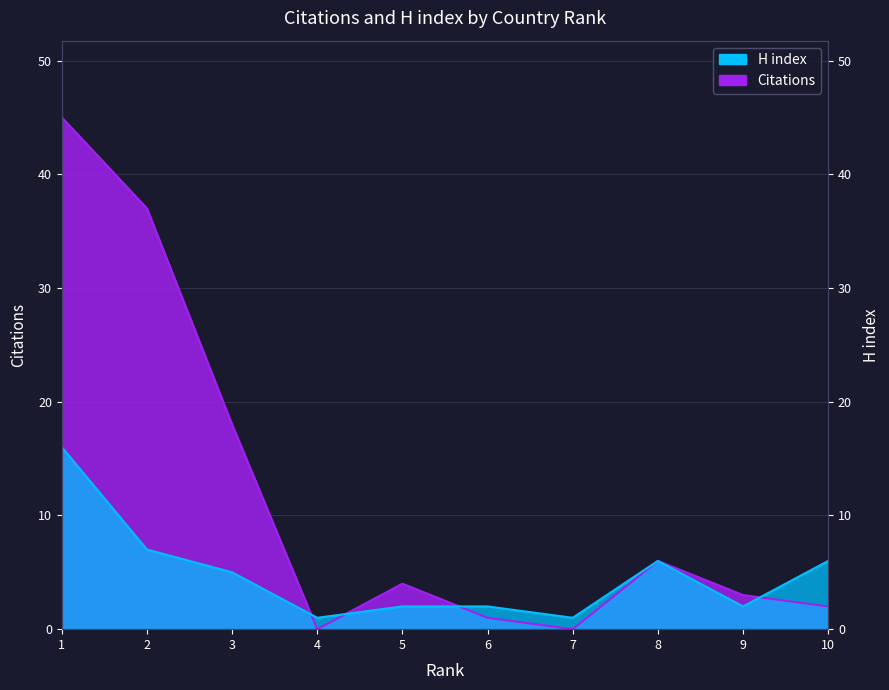

What is the difference between the H index values at 10 and 9?

4